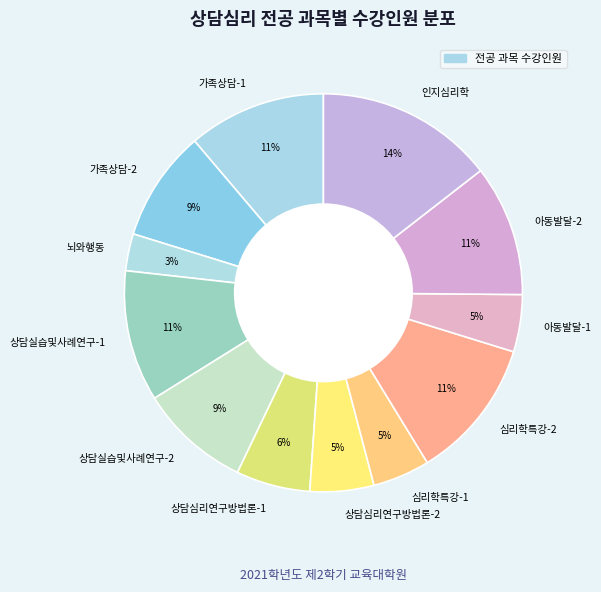

The 인지심리학 slice represents 5% of the pie. True or false?

False